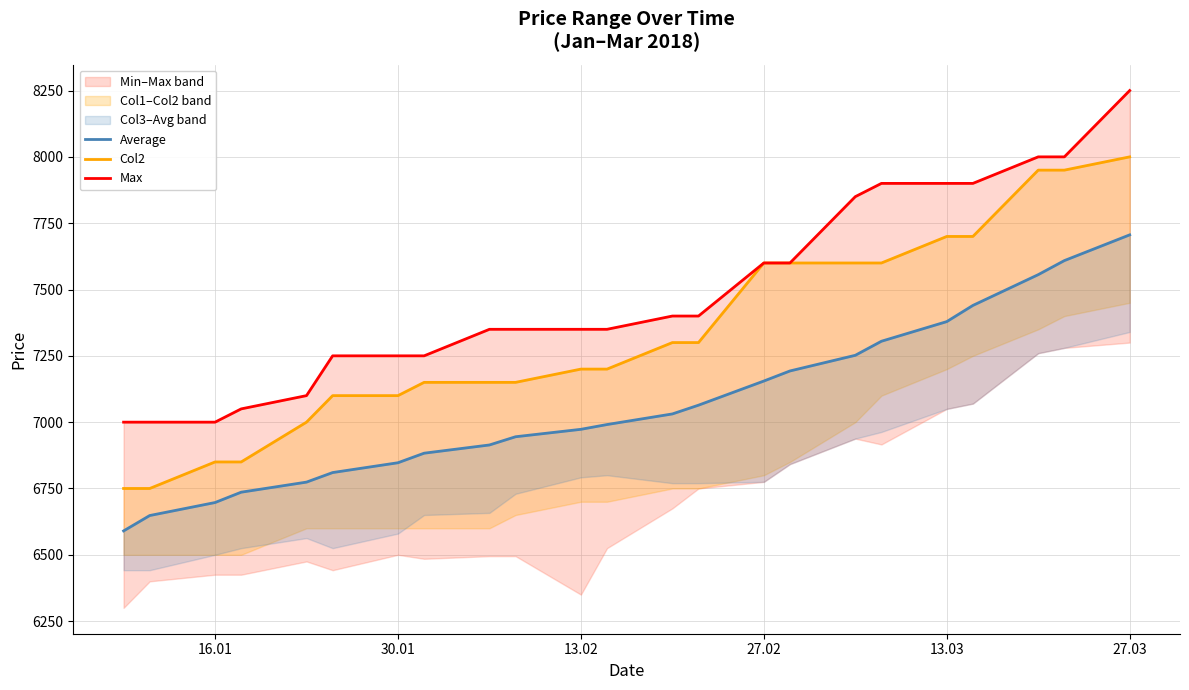

What is the average value of the Average series?

7065